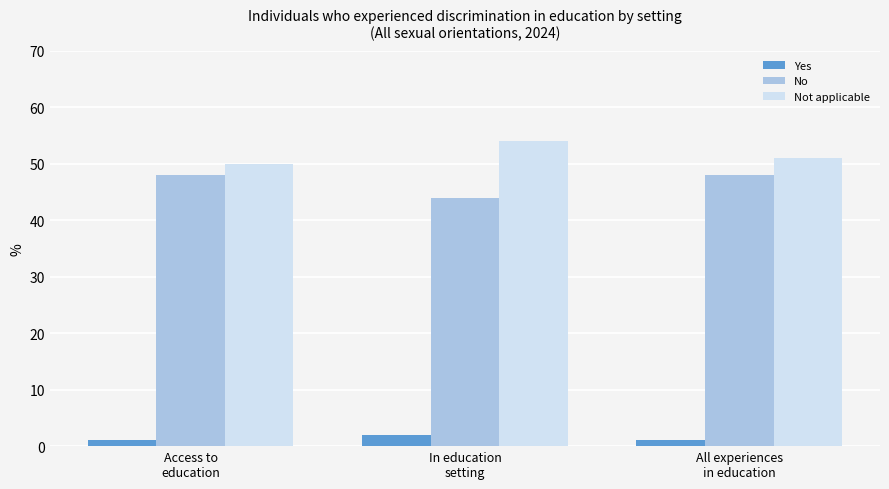

Are the bars grouped side by side (vs. stacked)?

Yes